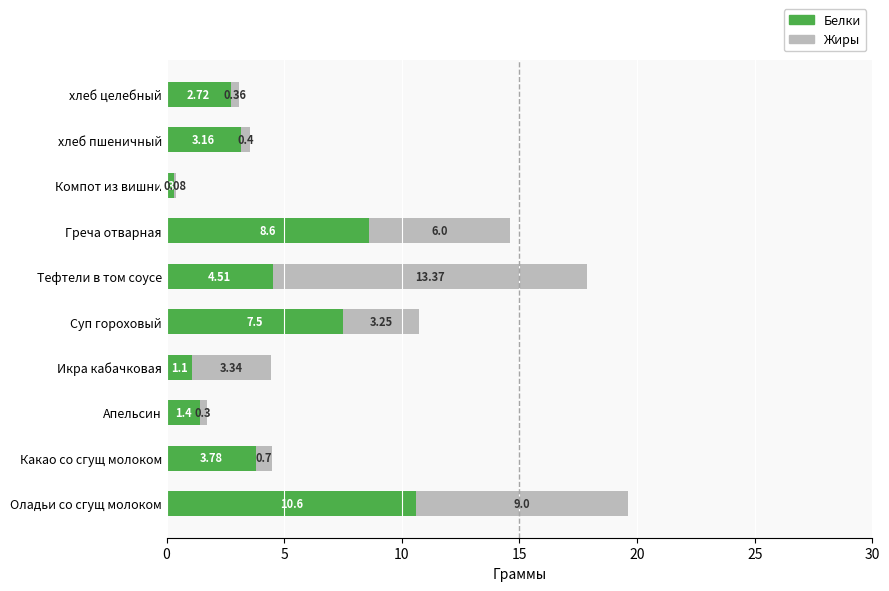

What is the total value across all series at Греча отварная?

14.6